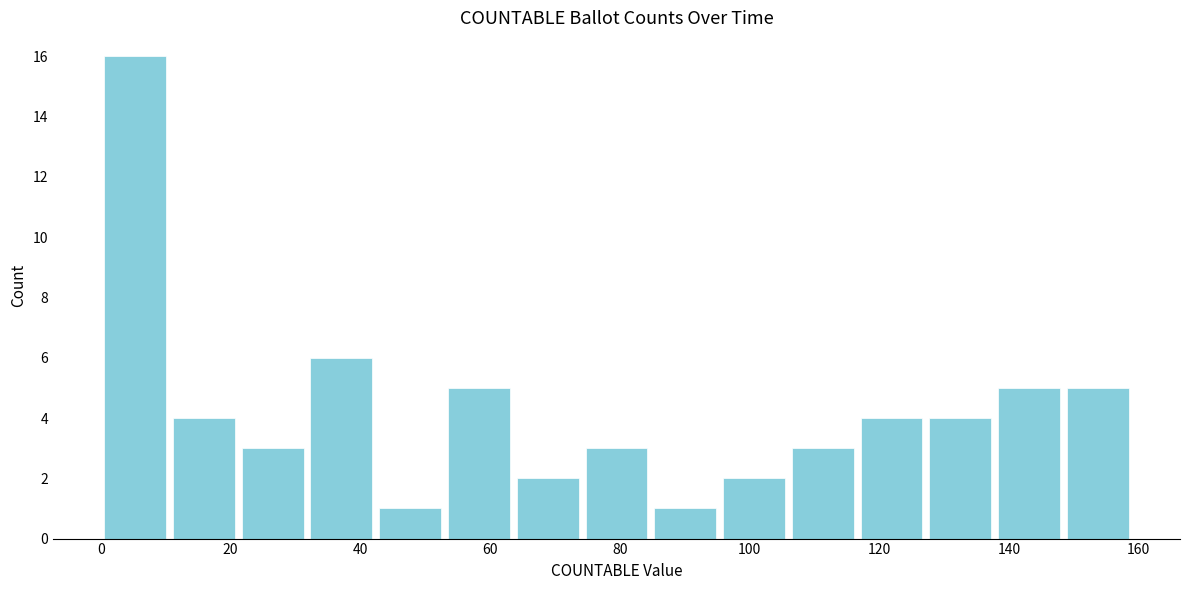

What is the height of the bar covering 84.8 to 95.4 on the x-axis? Neither the bar edges nor the heights are printed on the chart, so give them approximately, as read against the axes.

1